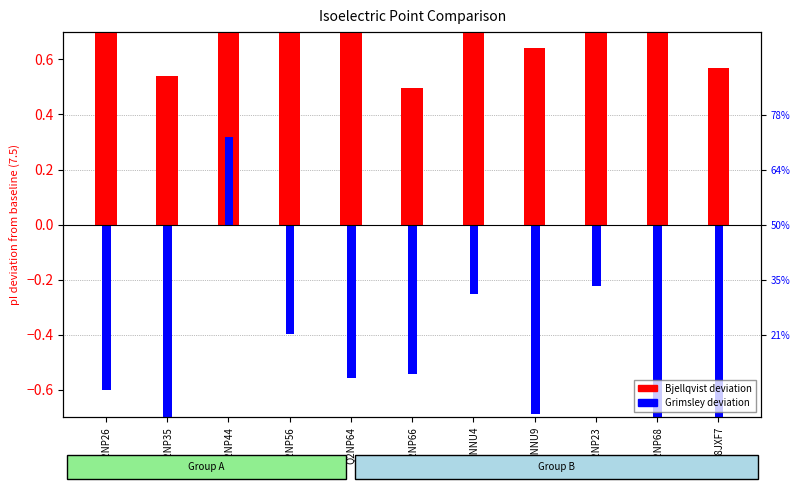

True or false: Bjellqvist deviation has a value of 1.0 at Q2NP56.

True